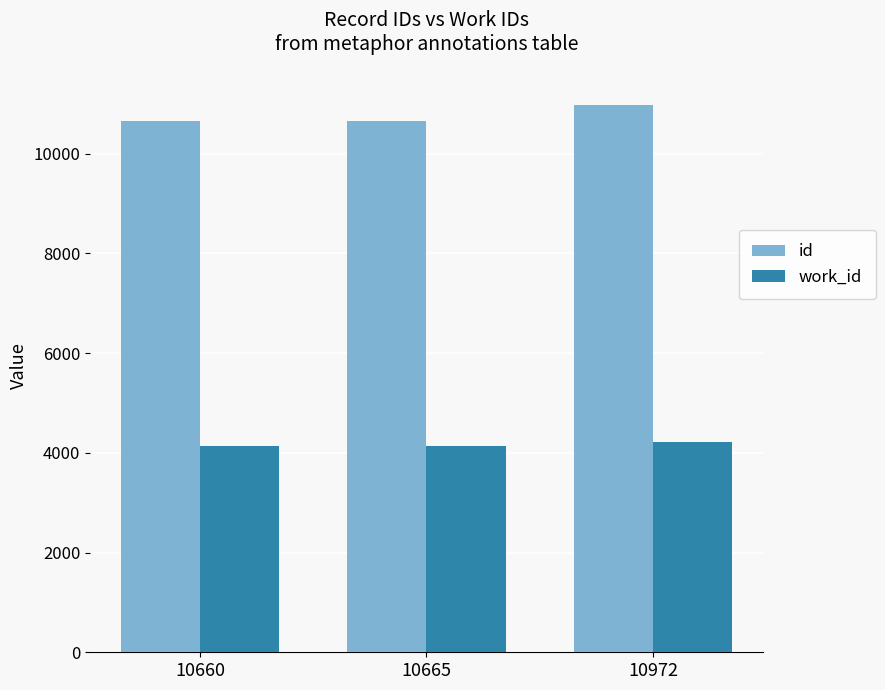

Rank the series at 10660 from lowest to highest value.

work_id, id